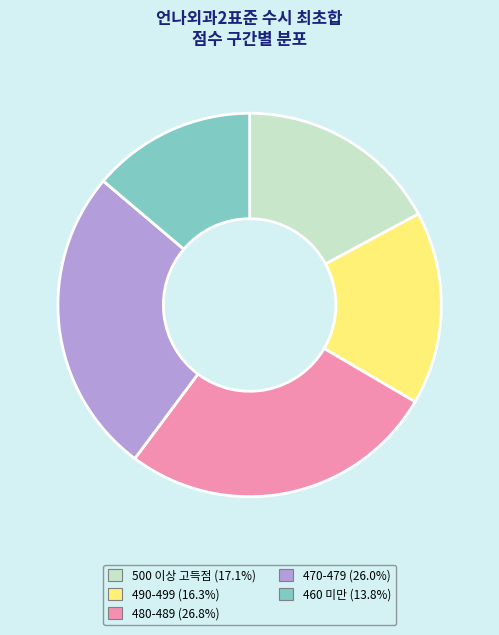

Is there a majority slice in this chart?

No